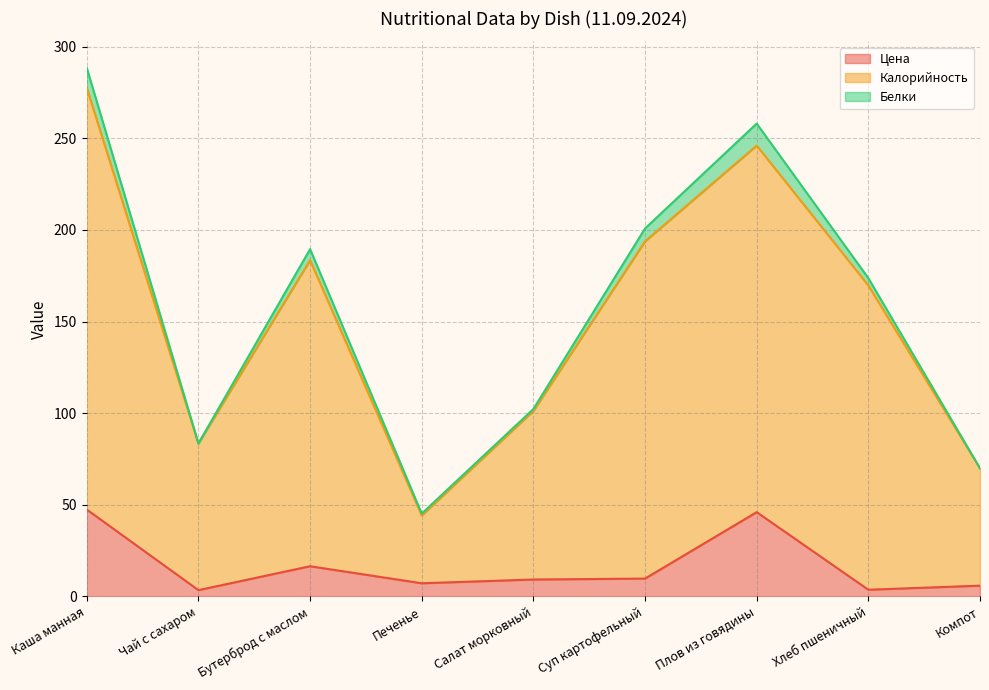

True or false: Цена and Калорийность cross at least once.

False